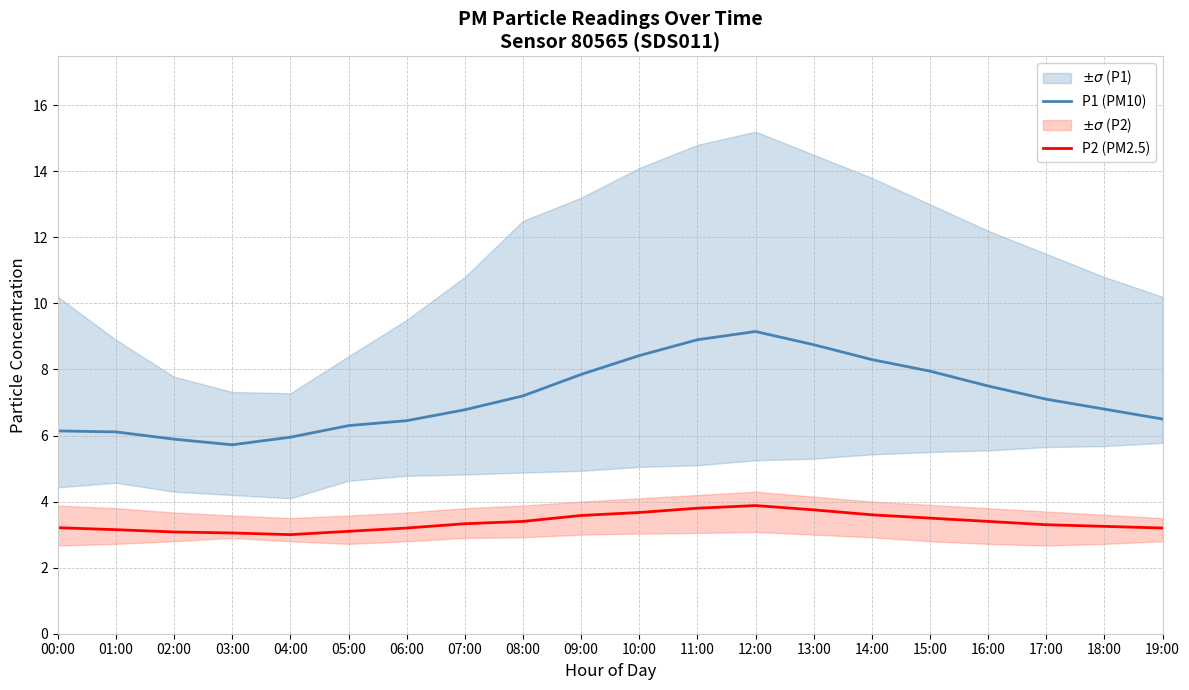

What is the difference between the P1 (PM10) values at 02:00 and 10:00?

2.5